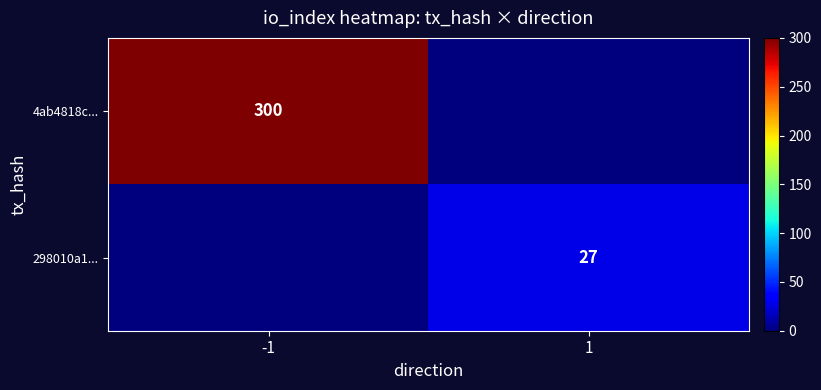

True or false: 4ab4818c... has a value of 114 at -1.

False